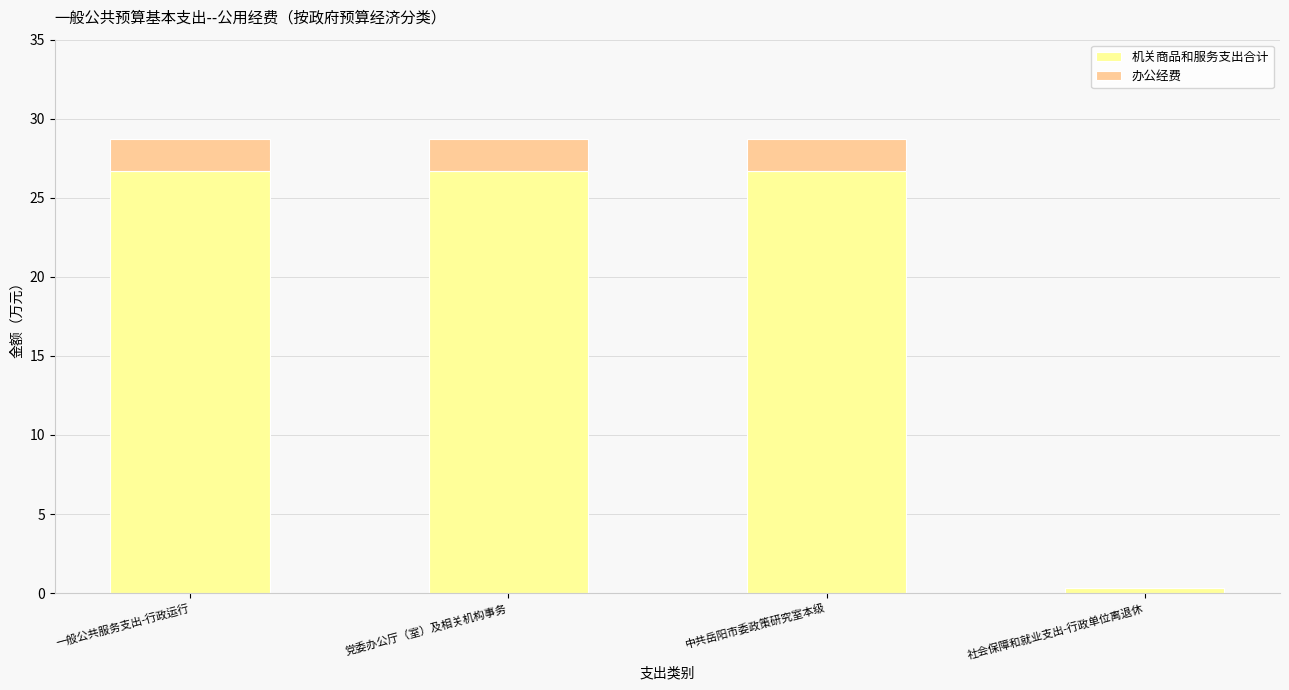

What are all the series names shown in the legend?

机关商品和服务支出合计, 办公经费